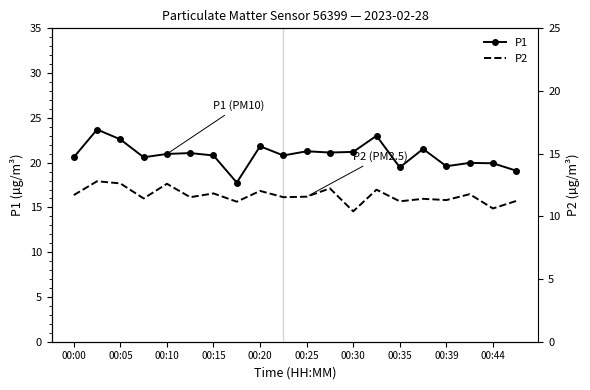

Rank the series by their maximum value, from lowest to highest.

P2, P1